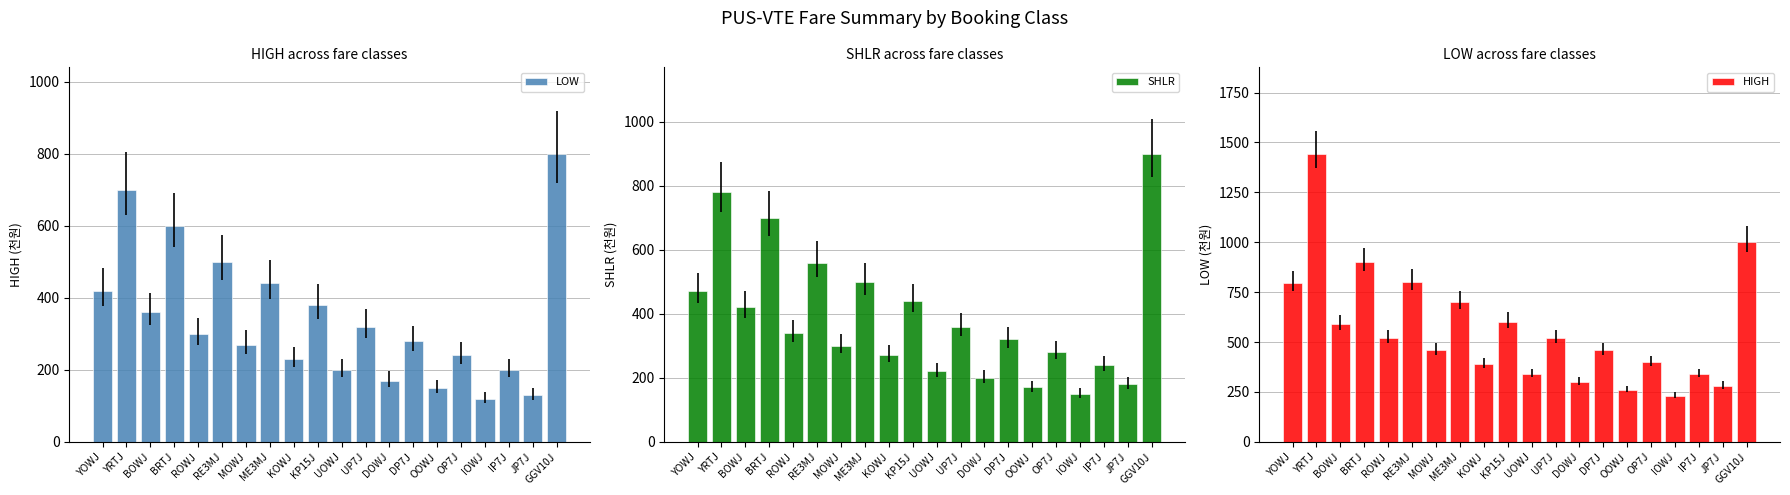

Reading left to right, extract all data points from this chart.

LOW: YOWJ=420.0	YRTJ=700.0	BOWJ=360.0	BRTJ=600.0	ROWJ=300.0	RE3MJ=500.0	MOWJ=270.0	ME3MJ=440.0	KOWJ=230.0	KP15J=380.0	UOWJ=200.0	UP7J=320.0	DOWJ=170.0	DP7J=280.0	OOWJ=150.0	OP7J=240.0	IOWJ=120.0	IP7J=200.0	JP7J=130.0	GGV10J=800.0
SHLR: YOWJ=470.0	YRTJ=780.0	BOWJ=420.0	BRTJ=700.0	ROWJ=340.0	RE3MJ=560.0	MOWJ=300.0	ME3MJ=500.0	KOWJ=270.0	KP15J=440.0	UOWJ=220.0	UP7J=360.0	DOWJ=200.0	DP7J=320.0	OOWJ=170.0	OP7J=280.0	IOWJ=150.0	IP7J=240.0	JP7J=180.0	GGV10J=900.0
HIGH: YOWJ=793.9	YRTJ=1443.5	BOWJ=590.0	BRTJ=900.0	ROWJ=520.0	RE3MJ=800.0	MOWJ=460.0	ME3MJ=700.0	KOWJ=390.0	KP15J=600.0	UOWJ=340.0	UP7J=520.0	DOWJ=300.0	DP7J=460.0	OOWJ=260.0	OP7J=400.0	IOWJ=230.0	IP7J=340.0	JP7J=280.0	GGV10J=1000.0